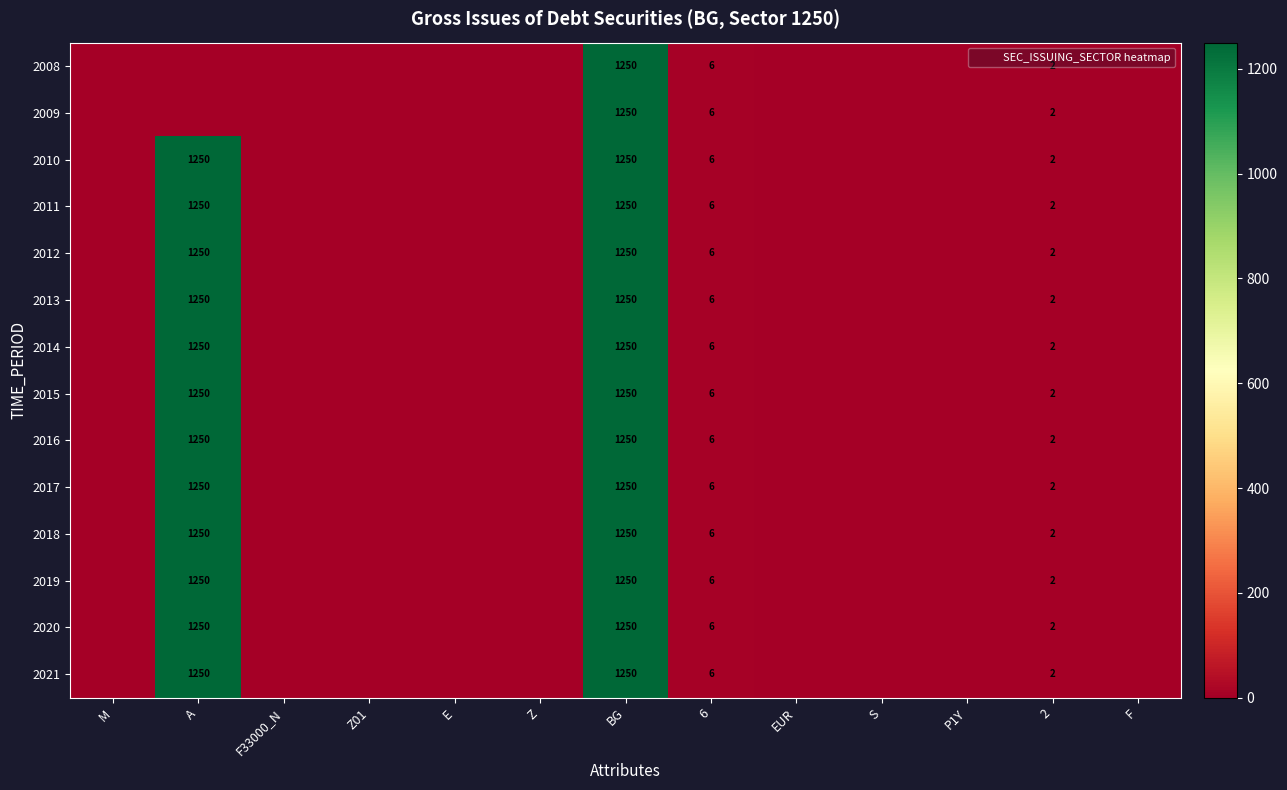

Read the 2020 value at A, to the nearest 100.

1200